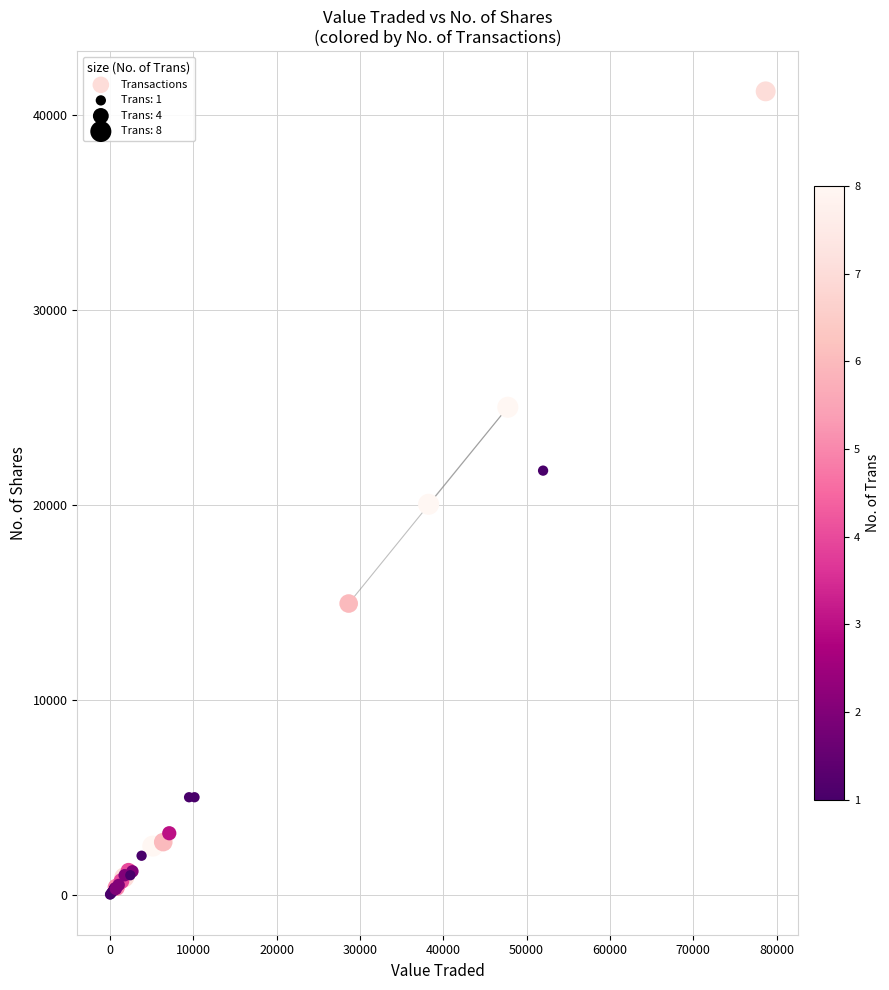

What Y value in the scatter plot is closest to 20604?

20023